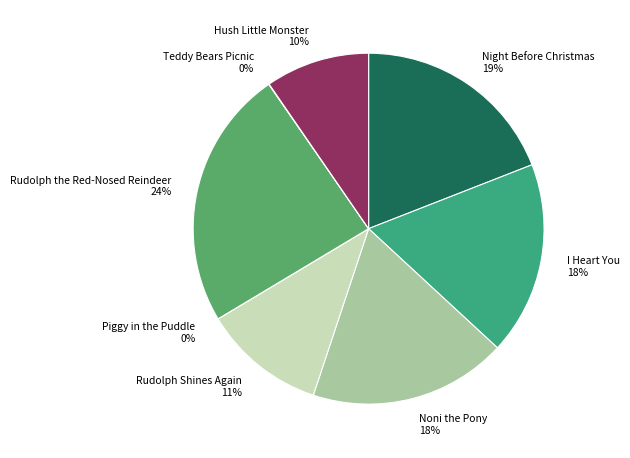

Between Night Before Christmas and Hush Little Monster, which is larger?

Night Before Christmas